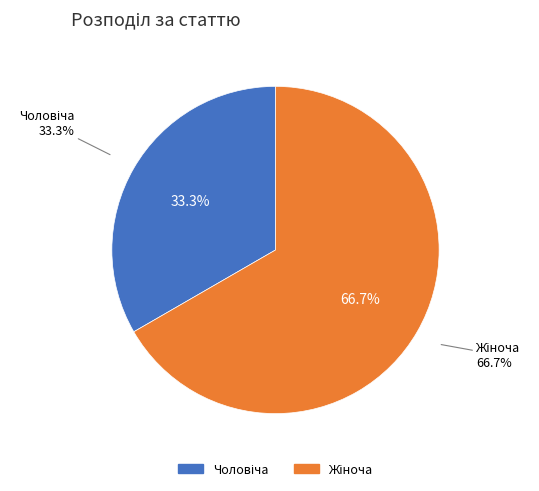

Does Жіноча represent more than half of the total?

Yes